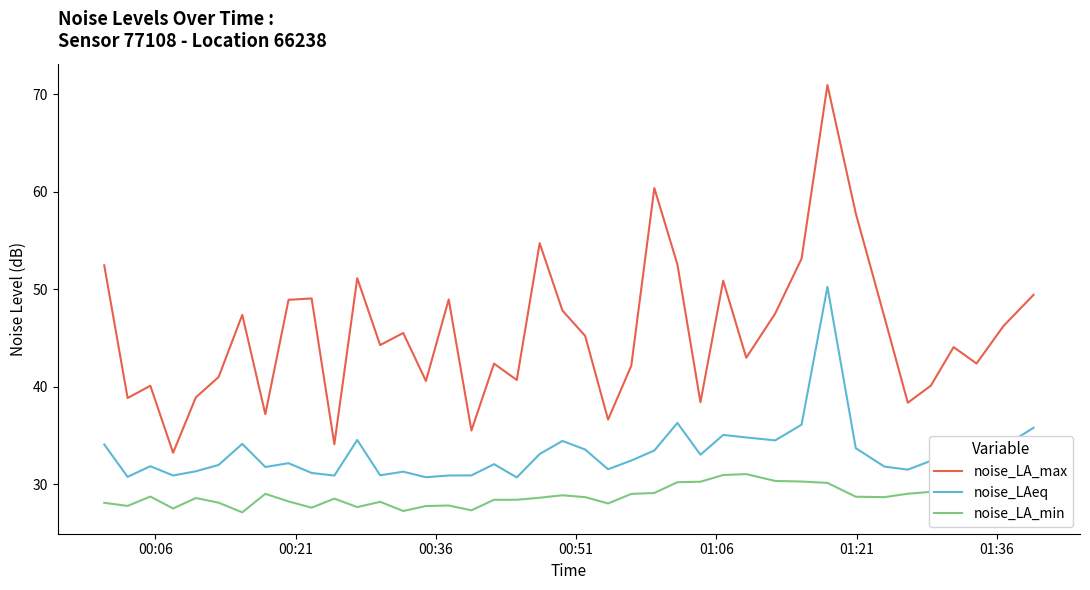

True or false: noise_LA_min and noise_LAeq cross at least once.

False